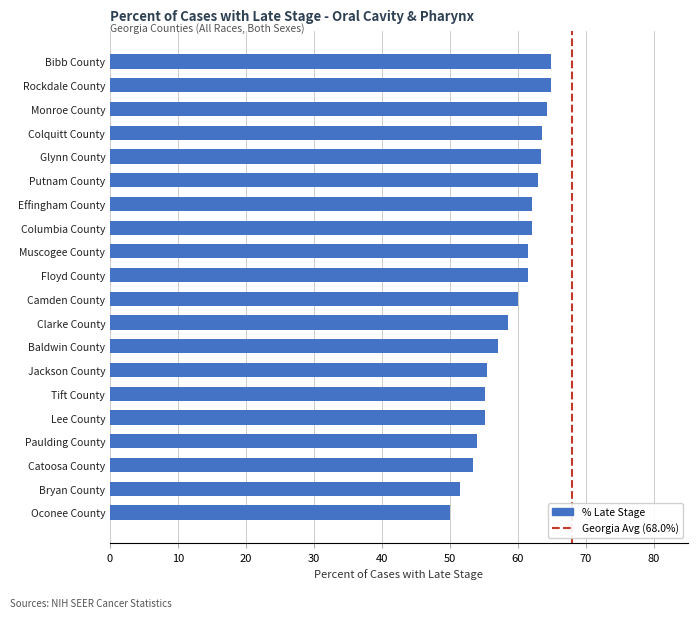

Approximately how many times larger is the value at Floyd County compared to Baldwin County?

1.1